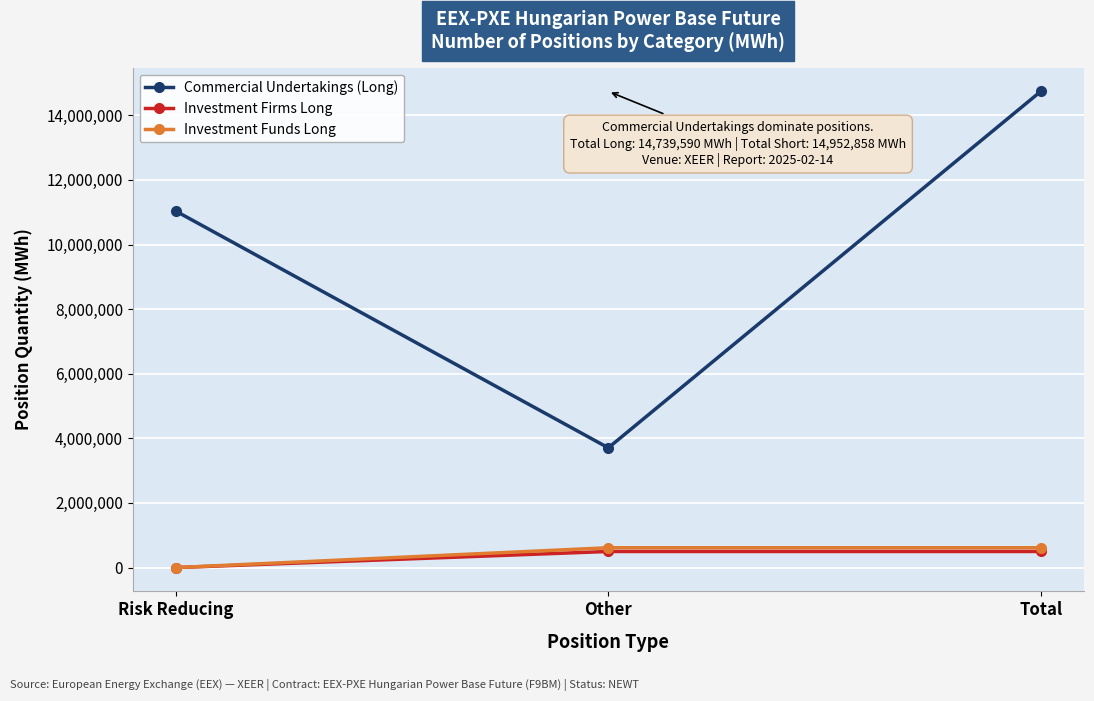

At which category is the sum across all series the highest?

Total